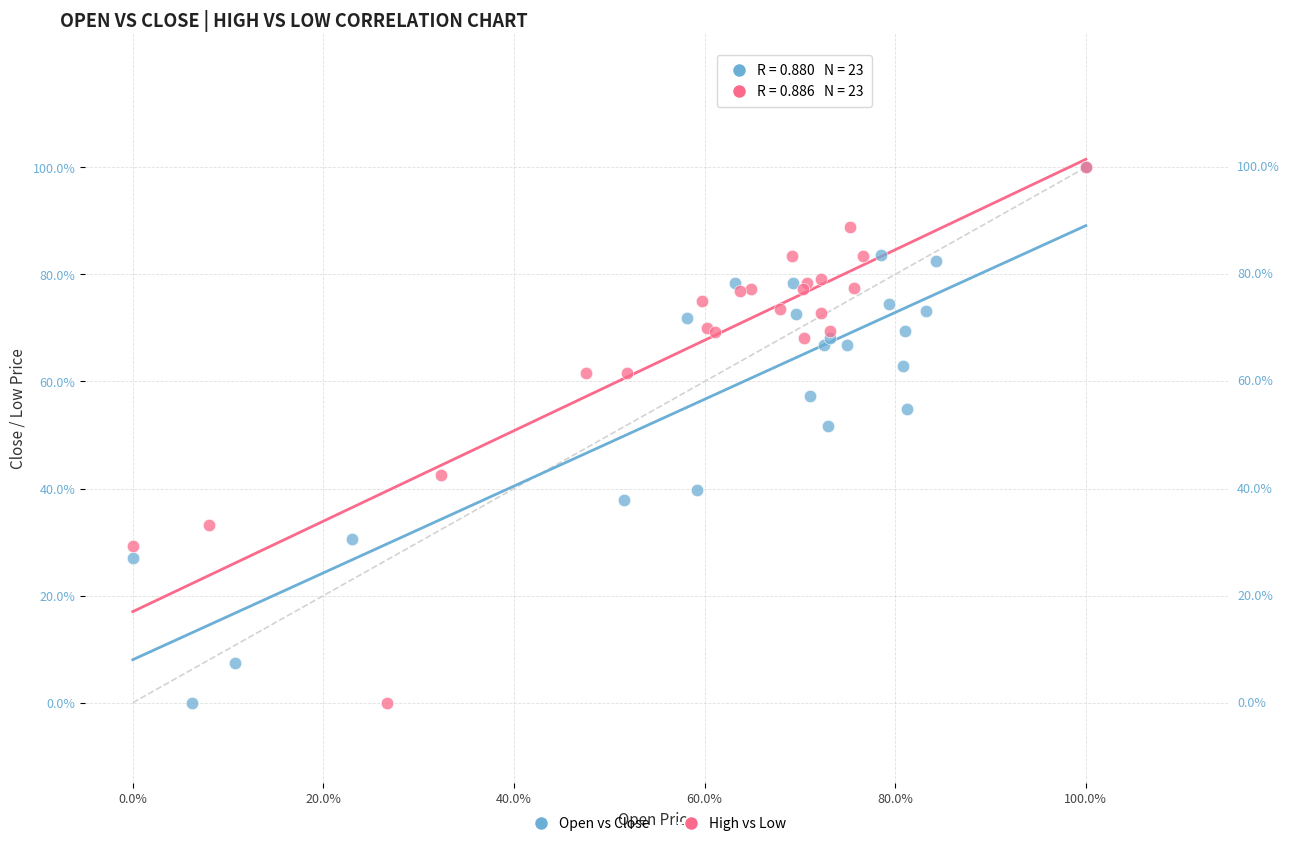

What are all the series names shown in the legend?

Open vs Close, High vs Low